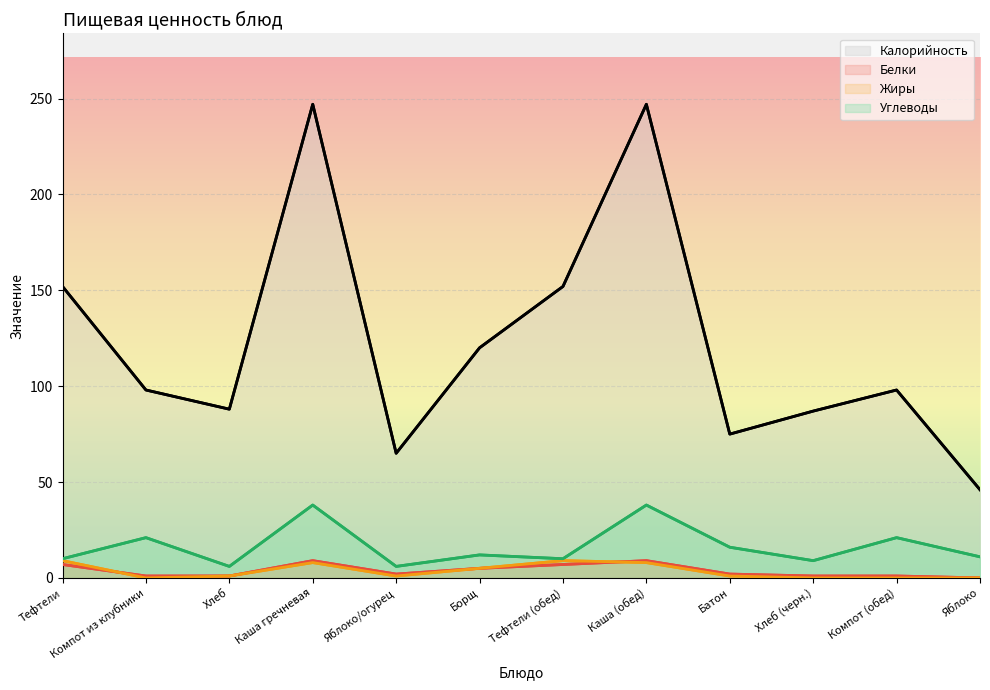

The Жиры series shows 9 at Тефтели (обед). True or false?

True